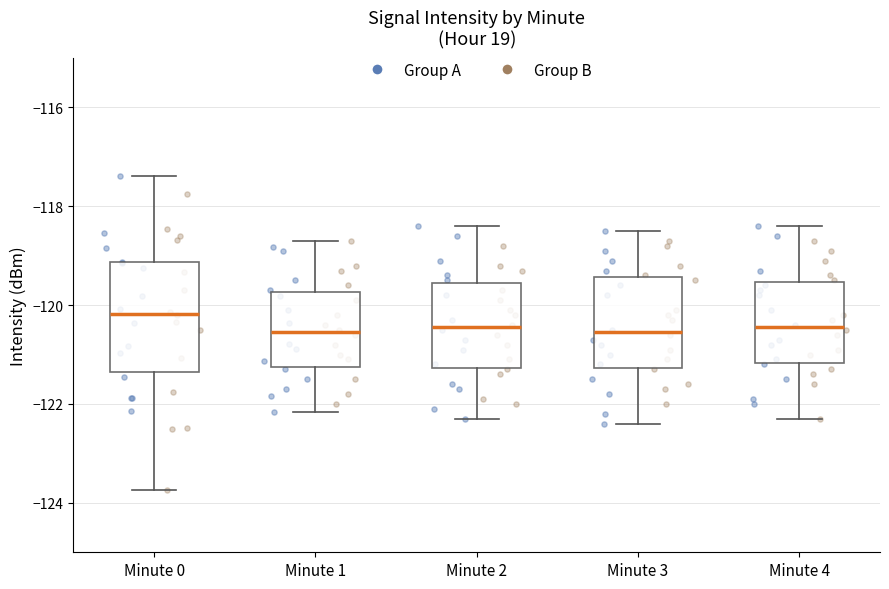

Which box is the tallest, from its lower edge to its upper edge?

Minute 0